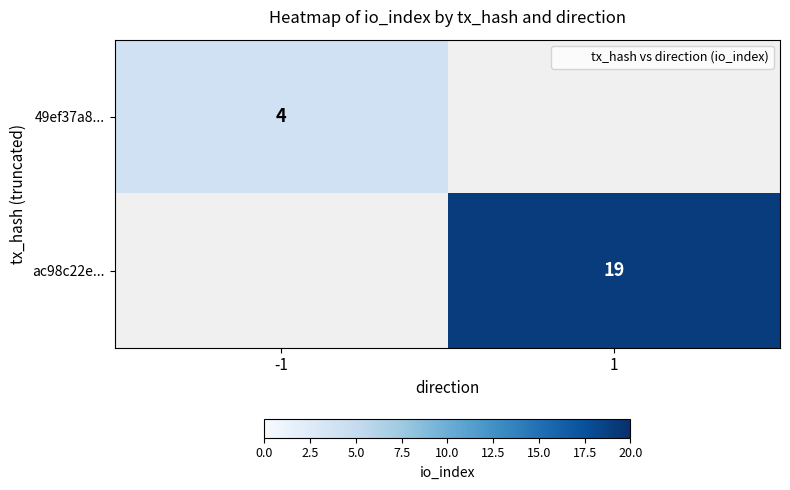

Which category has the lowest value in the 49ef37a8... series?

-1